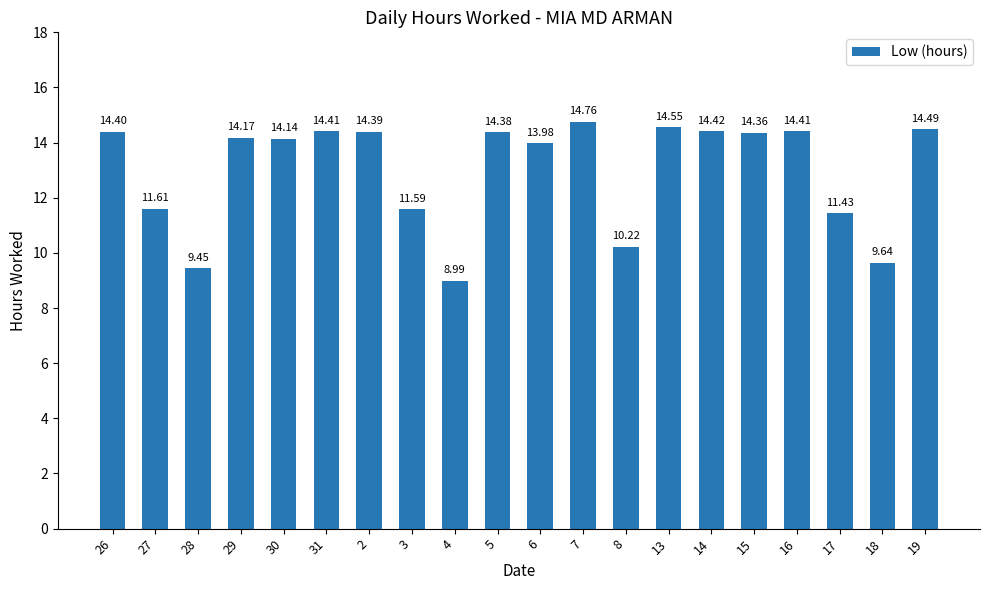

What is the greatest value displayed?

14.8